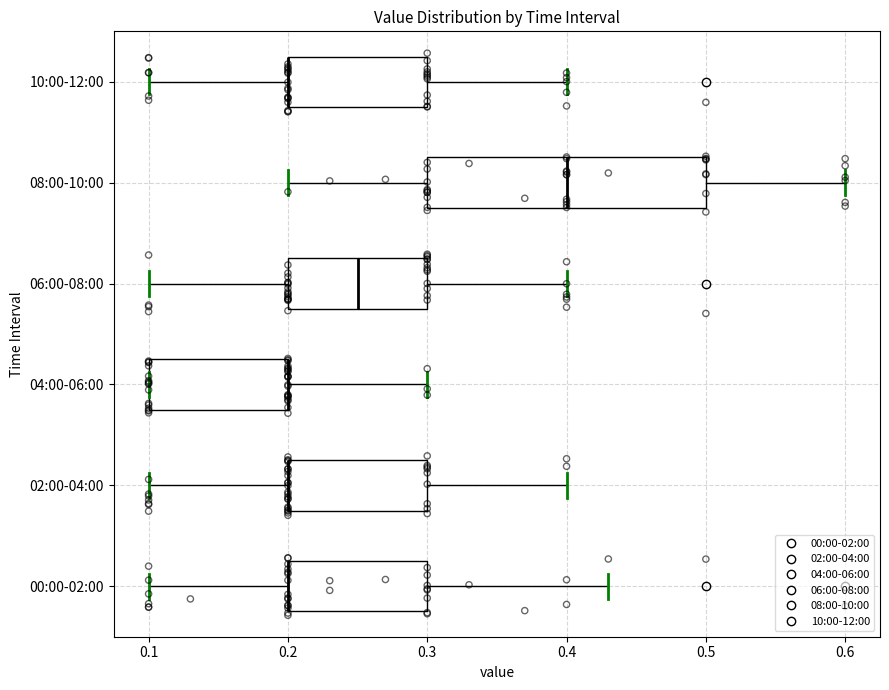

Reading bottom to top, transcribe this box plot: for each box, give where its median line is, the range the box spans, and where its two whiskers end, as read against the x-axis. The values are not printed on the chart, so give them approximately, as read against the axis.

00:00-02:00: median 0.20 (drawn on the box's left edge), box 0.20 to 0.30, whiskers 0.10 to 0.43
02:00-04:00: median 0.20 (drawn on the box's left edge), box 0.20 to 0.30, whiskers 0.10 to 0.40
04:00-06:00: median 0.20 (drawn on the box's right edge), box 0.10 to 0.20, whiskers 0.10 to 0.30
06:00-08:00: median 0.25, box 0.20 to 0.30, whiskers 0.10 to 0.40
08:00-10:00: median 0.40, box 0.30 to 0.50, whiskers 0.20 to 0.60
10:00-12:00: median 0.20 (drawn on the box's left edge), box 0.20 to 0.30, whiskers 0.10 to 0.40